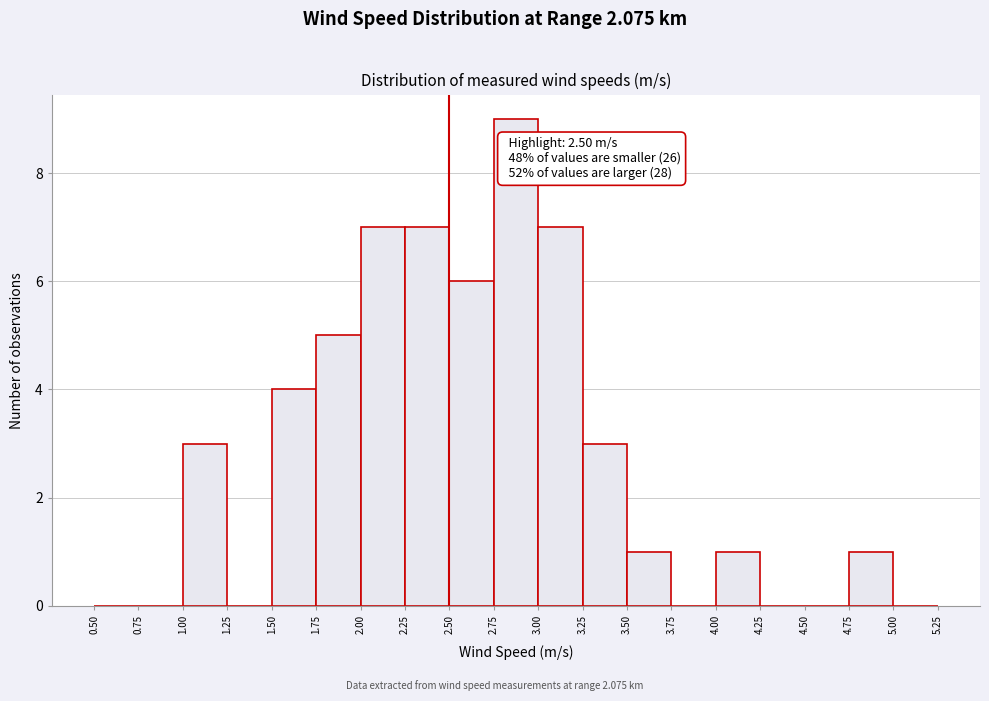

Which range on the x-axis has the tallest bar?

2.75 to 3.00